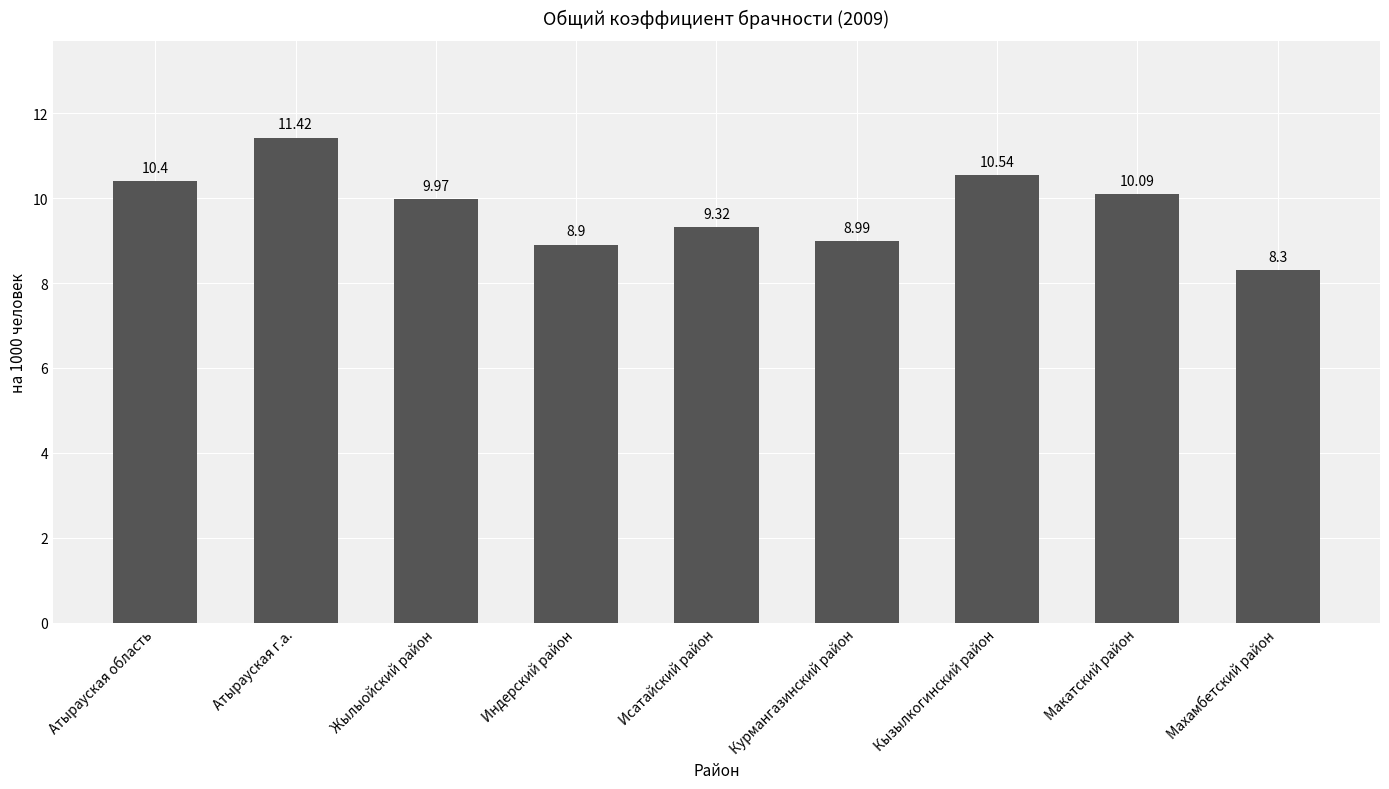

What position from the left is Макатский район?

8